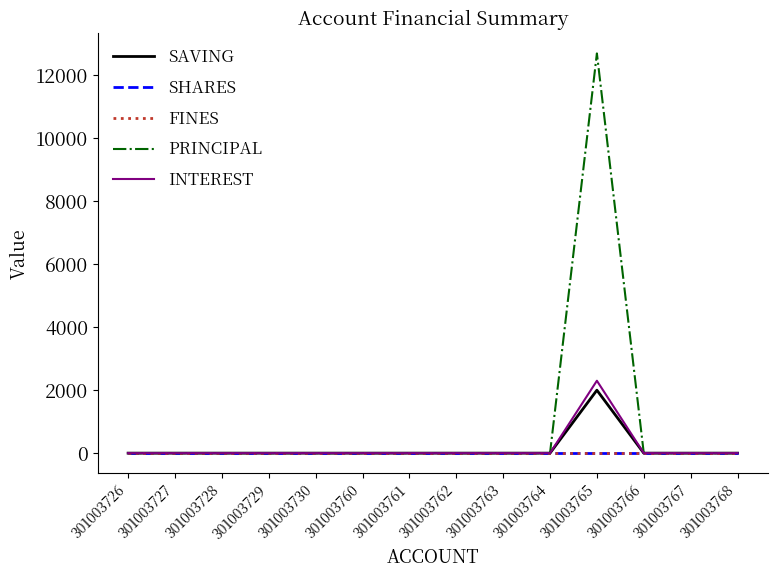

At which label is PRINCIPAL closest to 6350?

301003726